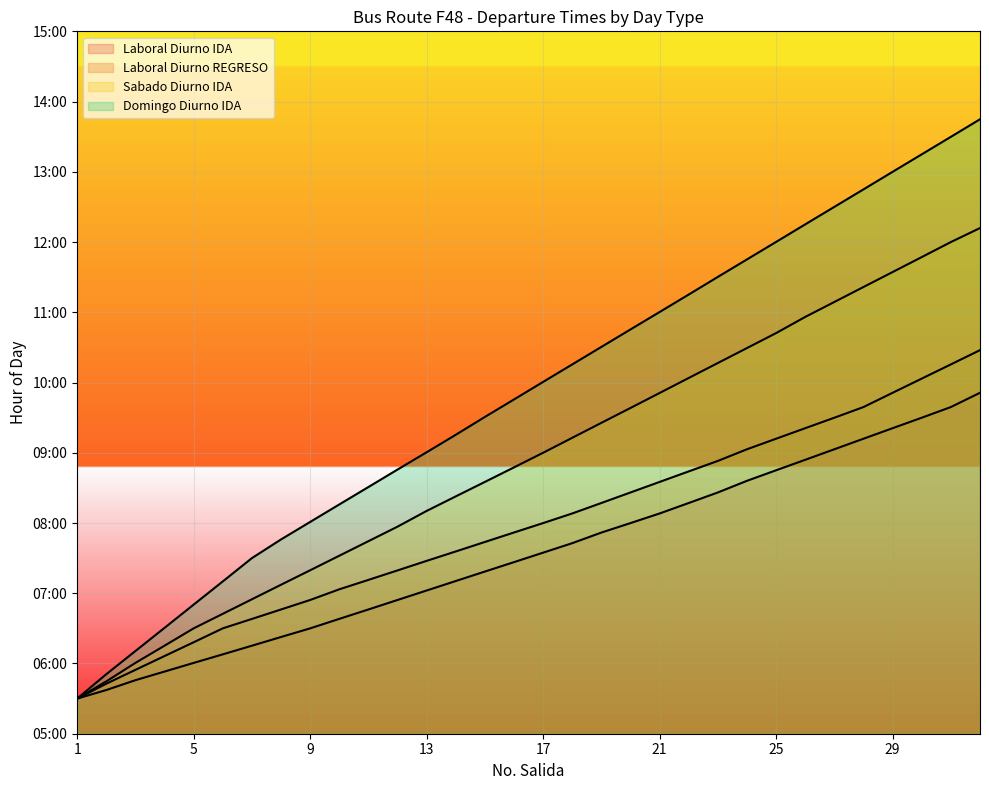

What is the average value of the Laboral Diurno IDA series?

7.6